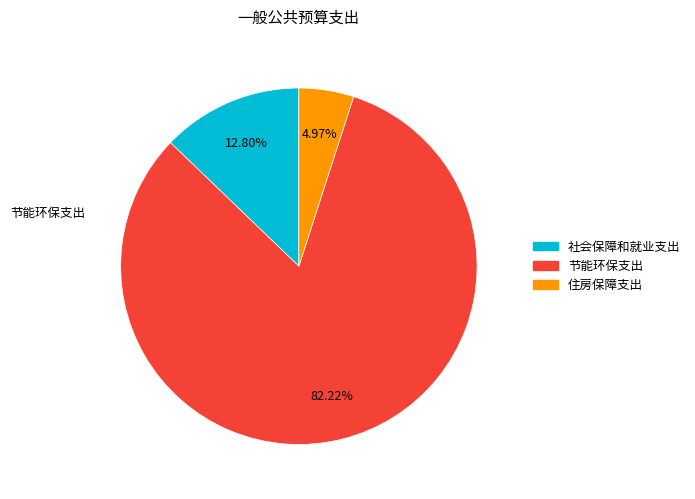

To the nearest percent, what is the difference between the 节能环保支出 and 社会保障和就业支出 slice percentages?

69%